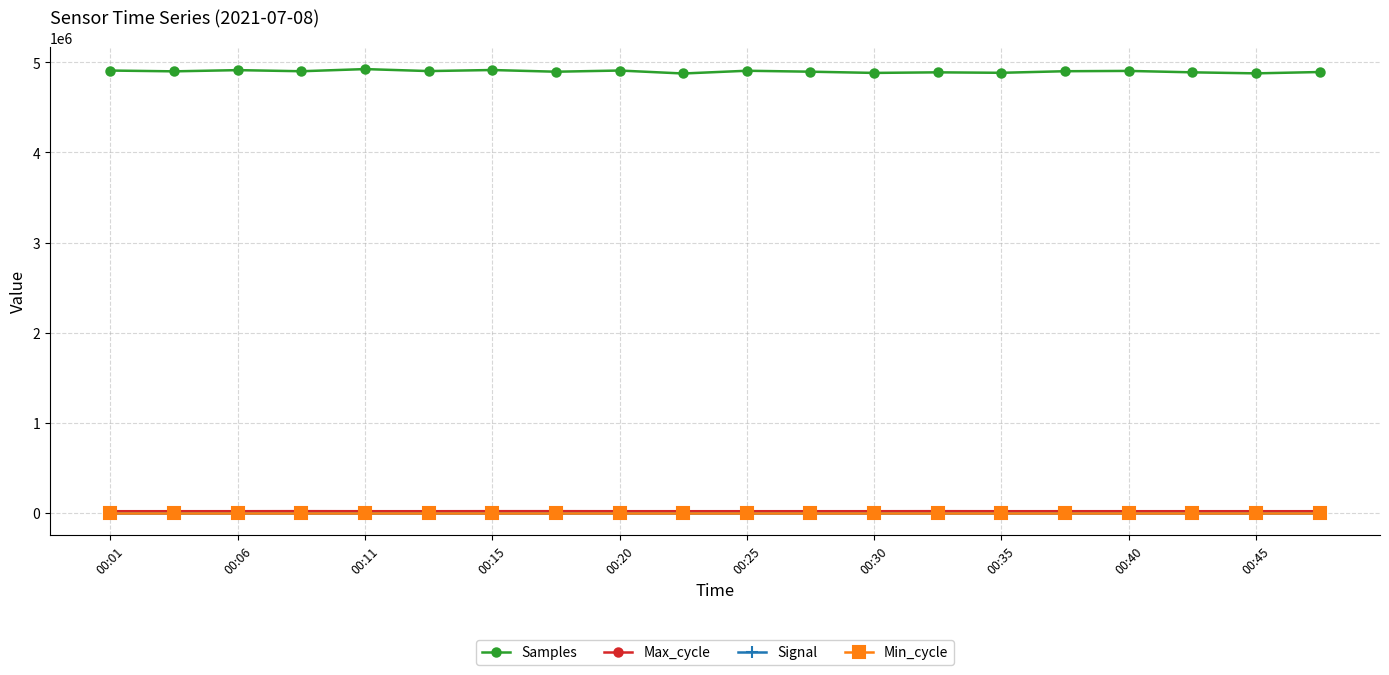

What is the value of the Max_cycle point at the 15th from the left?

19917